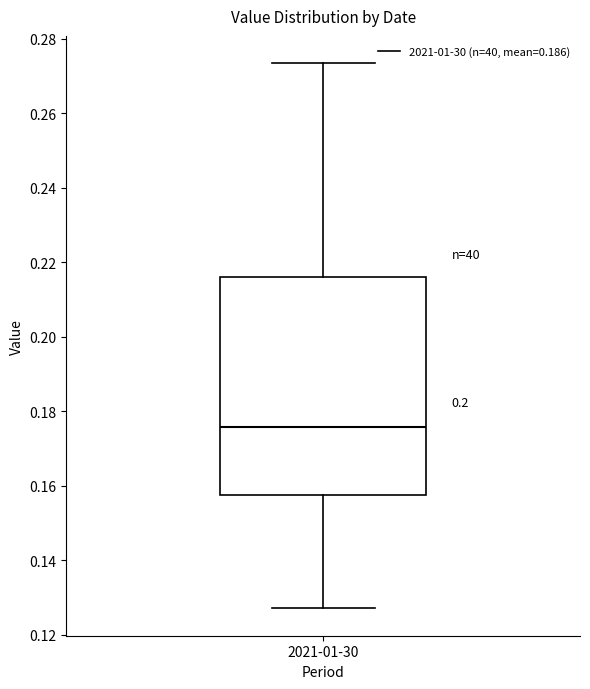

Read this box plot against the y-axis: the position of the median line, the range covered by the box, and the ends of both whiskers. The values are not printed on the chart, so give them approximately, as read against the axis.

median 0.176, box 0.158 to 0.216, whiskers 0.128 to 0.274